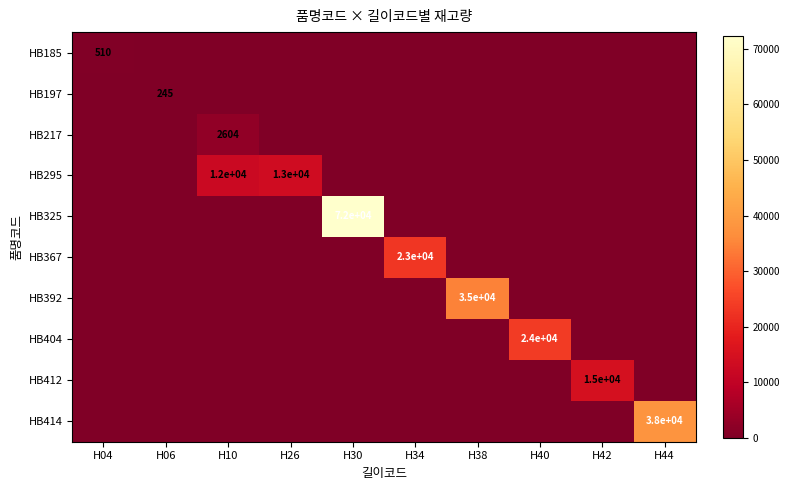

What is the difference between the highest and lowest values at H38?

34542